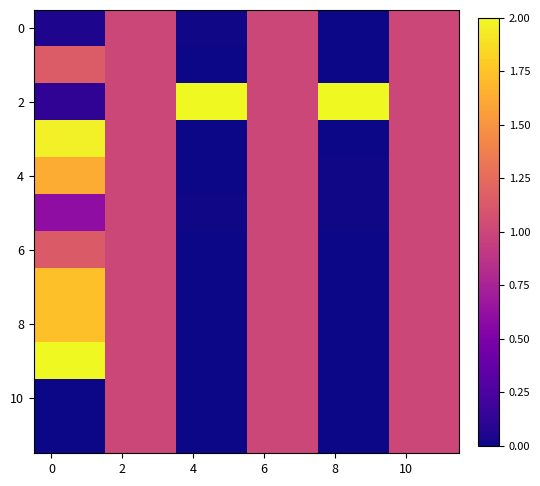

How many data points does each series have?

12